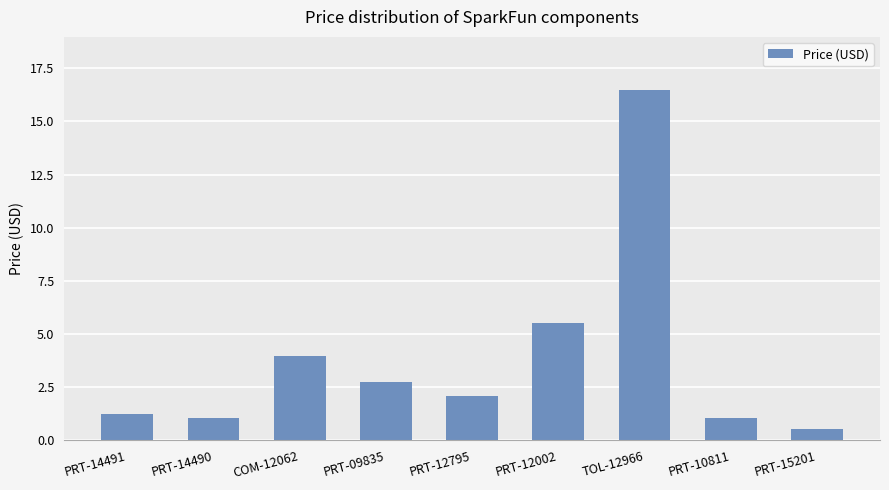

The value at COM-12062 is 4.0. True or false?

True